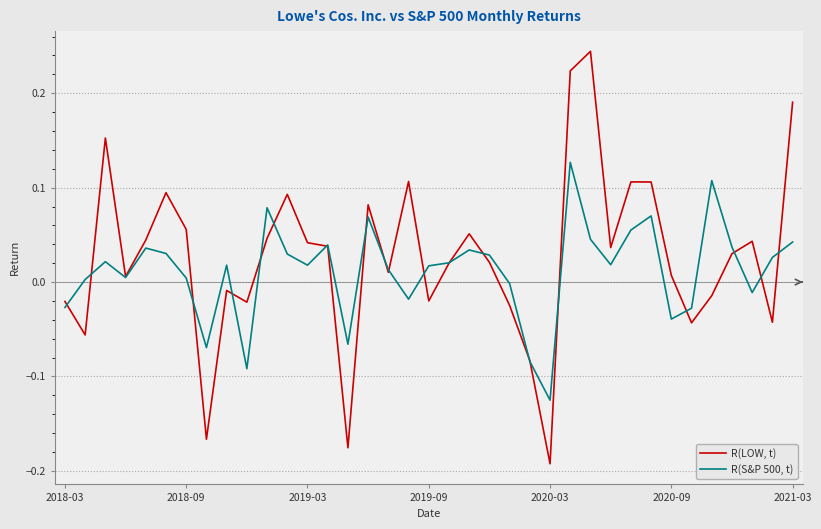

List the series in order of their overall mean, highest first.

R(LOW, t), R(S&P 500, t)